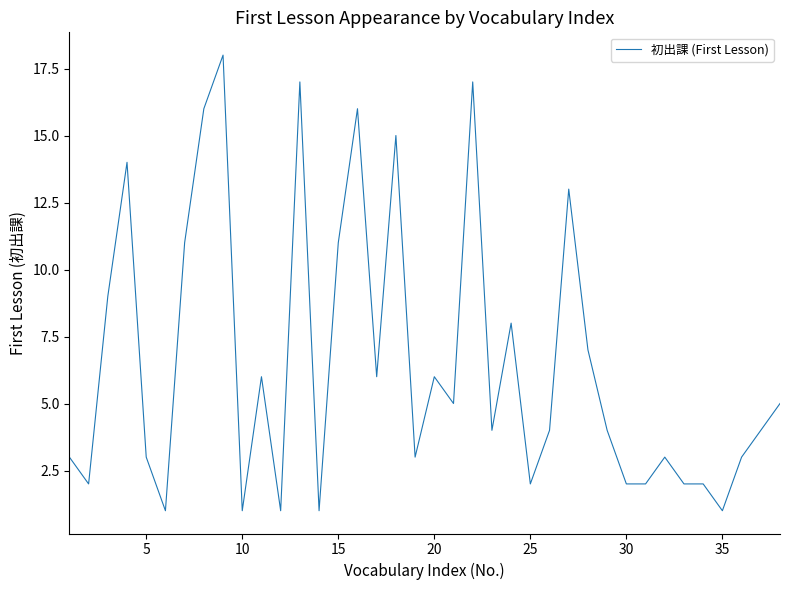

What is the greatest value displayed?

18